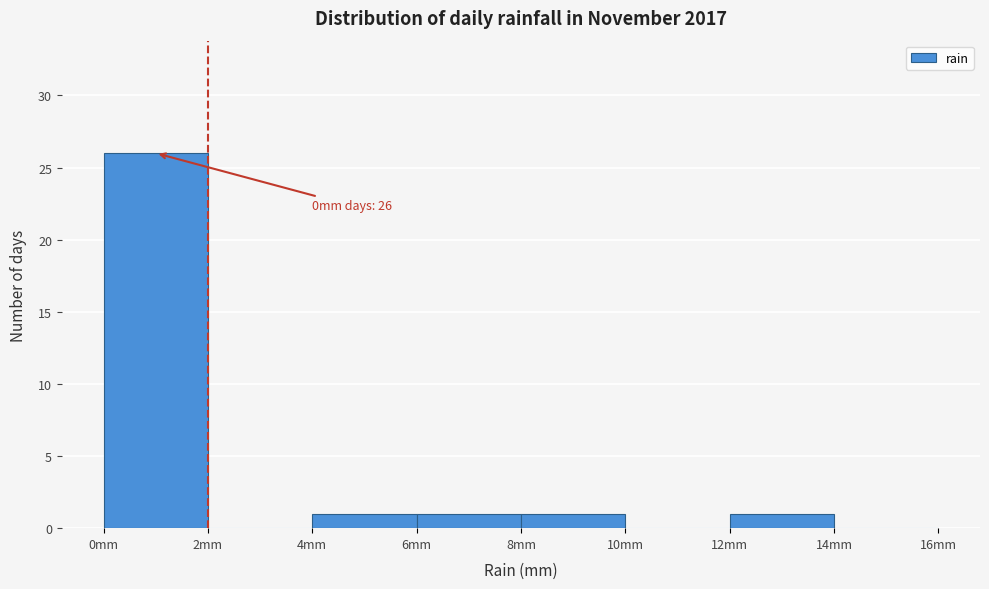

Which range on the x-axis has the tallest bar?

0 to 2